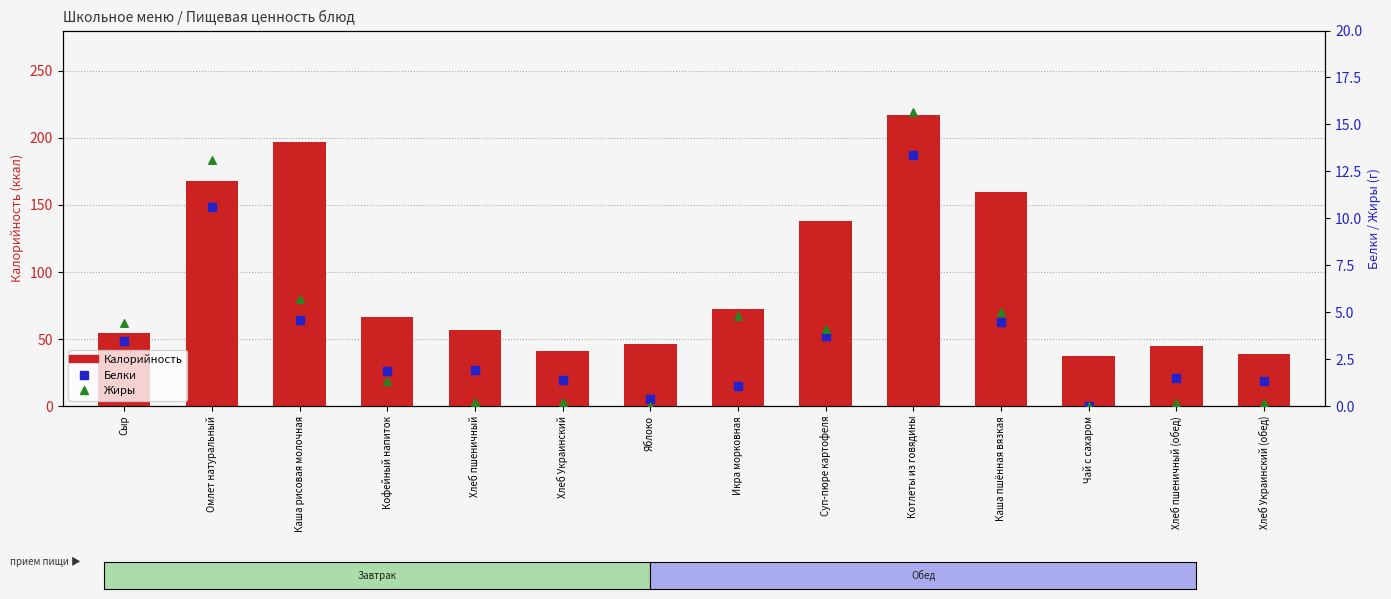

At which category is the sum across all series the highest?

Котлеты из говядины